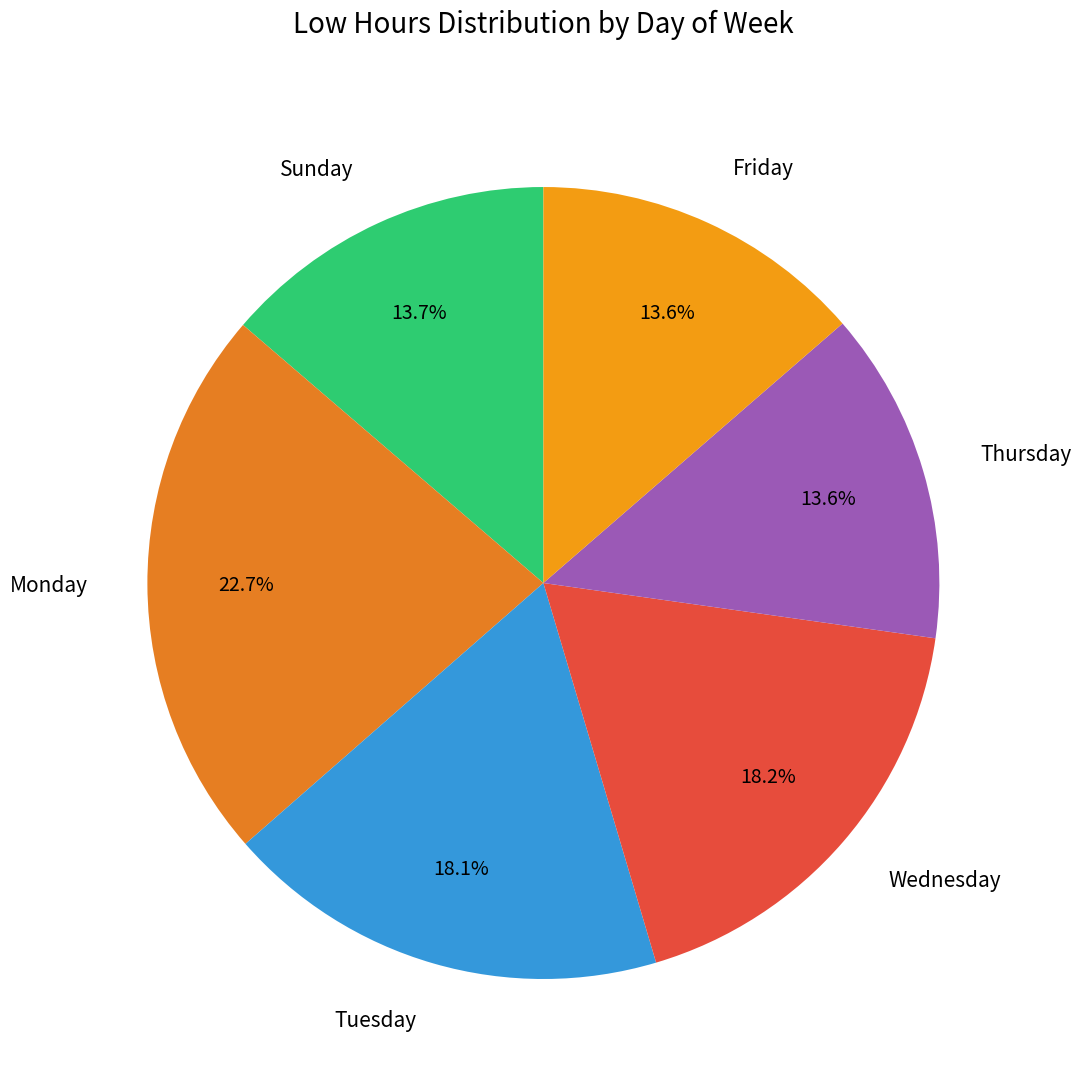

Which slice is the largest?

Monday